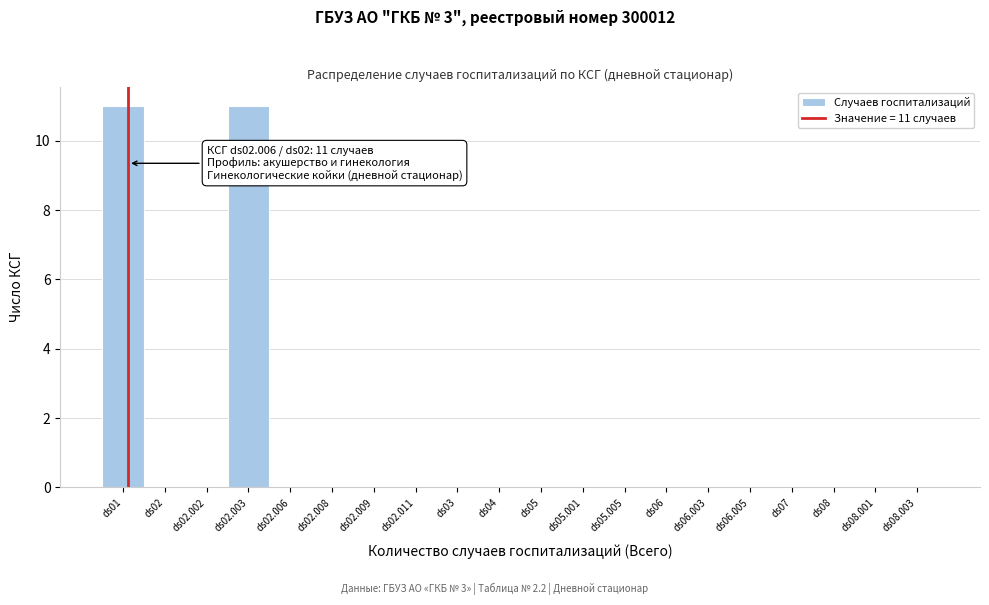

Reading left to right, list all the values displayed in this chart.

ds01=11	ds02=0	ds02.002=0	ds02.003=11	ds02.006=0	ds02.008=0	ds02.009=0	ds02.011=0	ds03=0	ds04=0	ds05=0	ds05.001=0	ds05.005=0	ds06=0	ds06.003=0	ds06.005=0	ds07=0	ds08=0	ds08.001=0	ds08.003=0